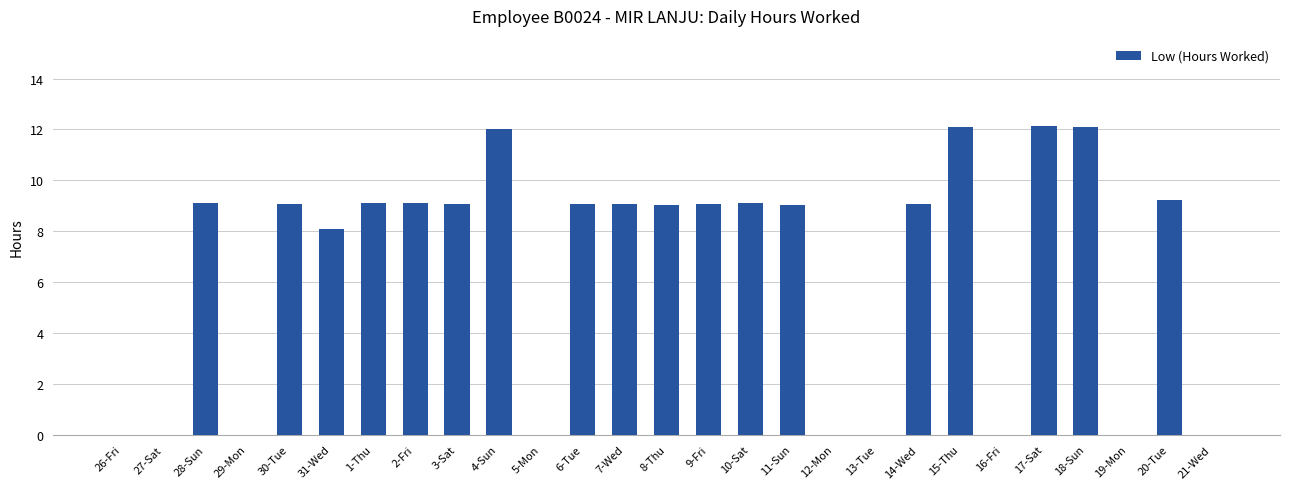

What is the sum of the values at 29-Mon and 3-Sat?

9.1